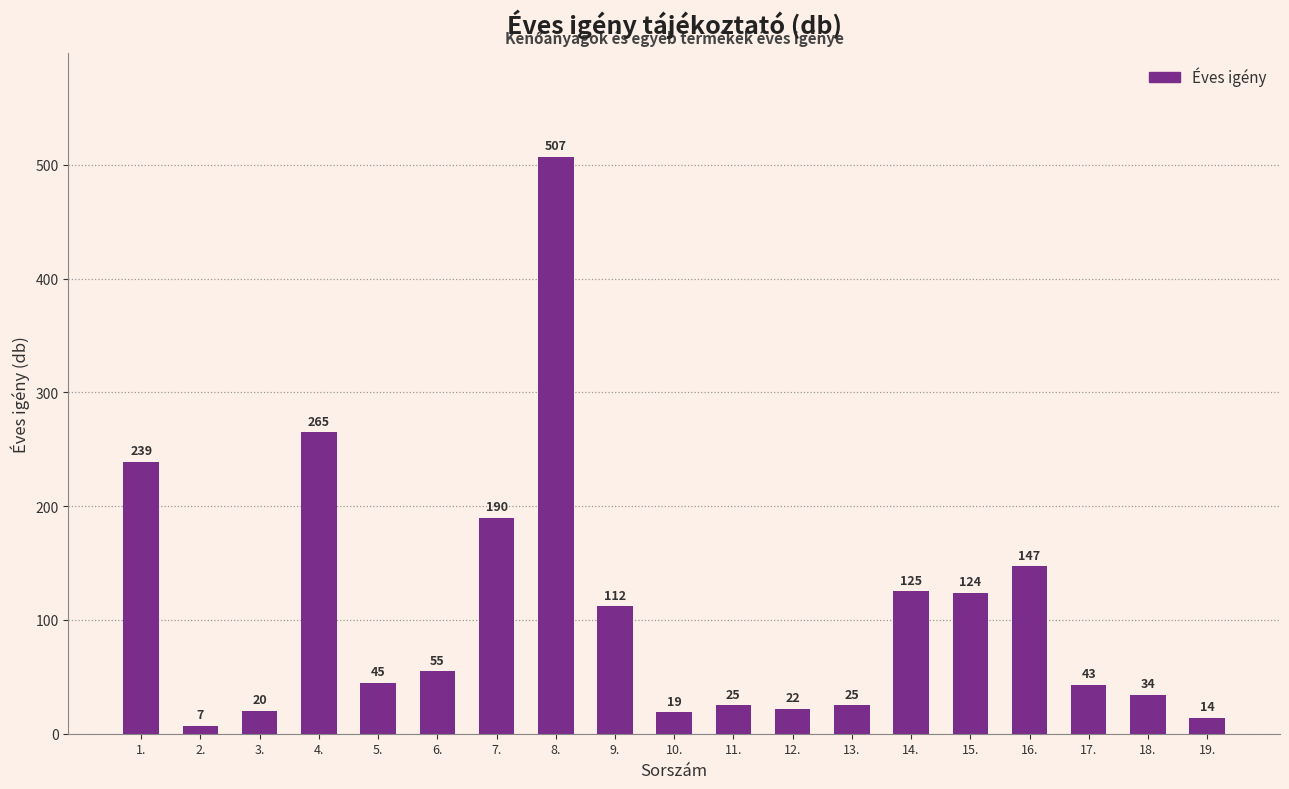

Reading right to left, what are all the values shown in this chart?

19.=14	18.=34	17.=43	16.=147	15.=124	14.=125	13.=25	12.=22	11.=25	10.=19	9.=112	8.=507	7.=190	6.=55	5.=45	4.=265	3.=20	2.=7	1.=239